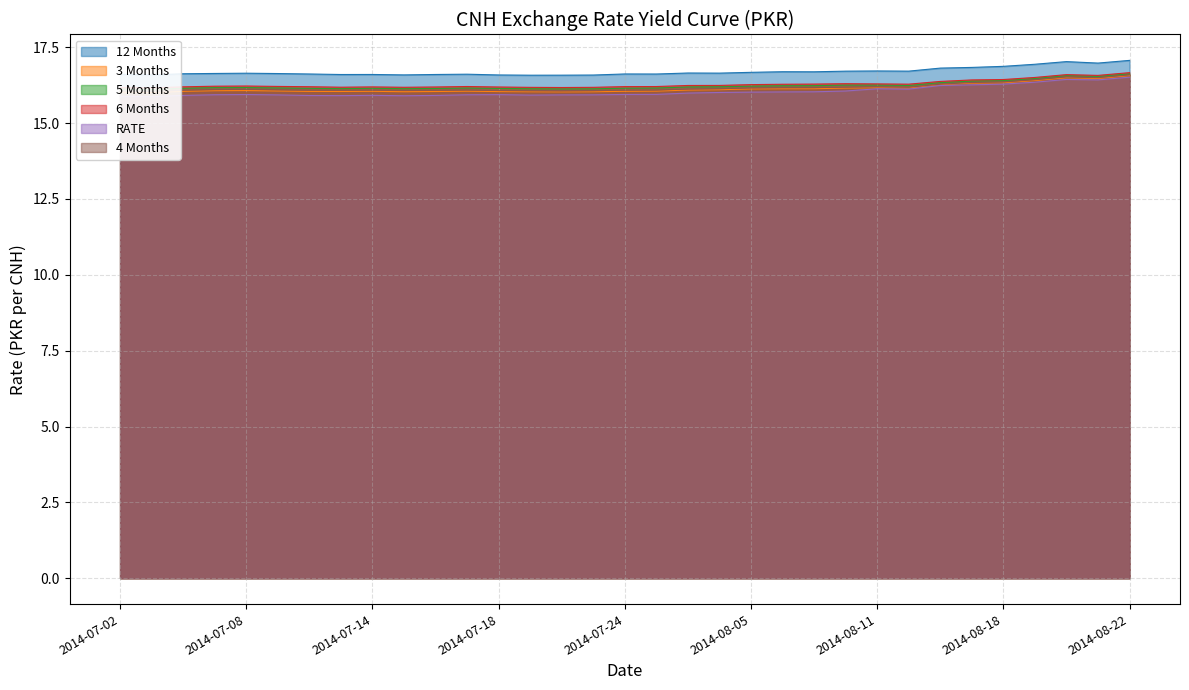

At which label does 5 Months reach its peak?

2014-08-22